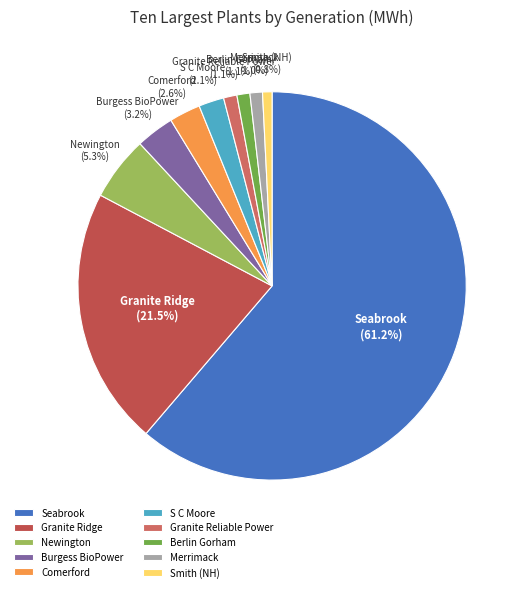

To the nearest percent, what portion does Newington represent?

5%